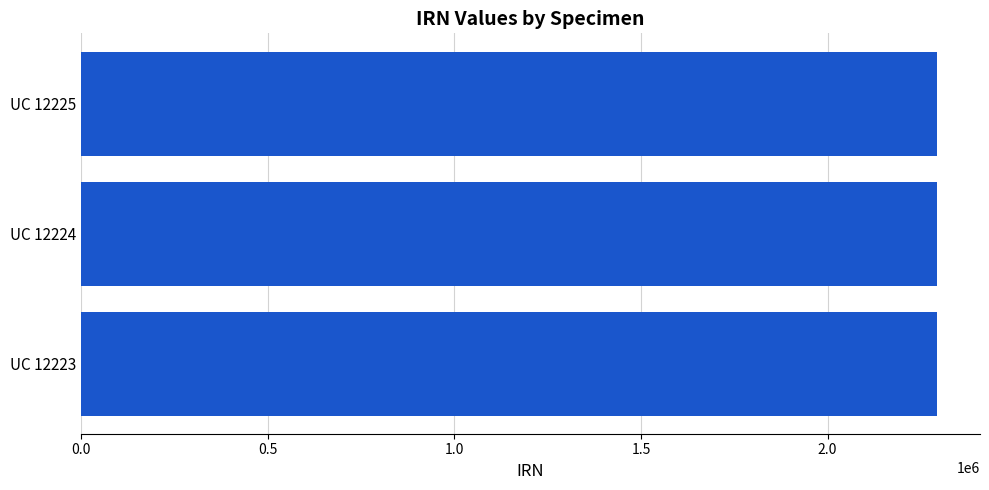

Are the bars horizontal?

Yes